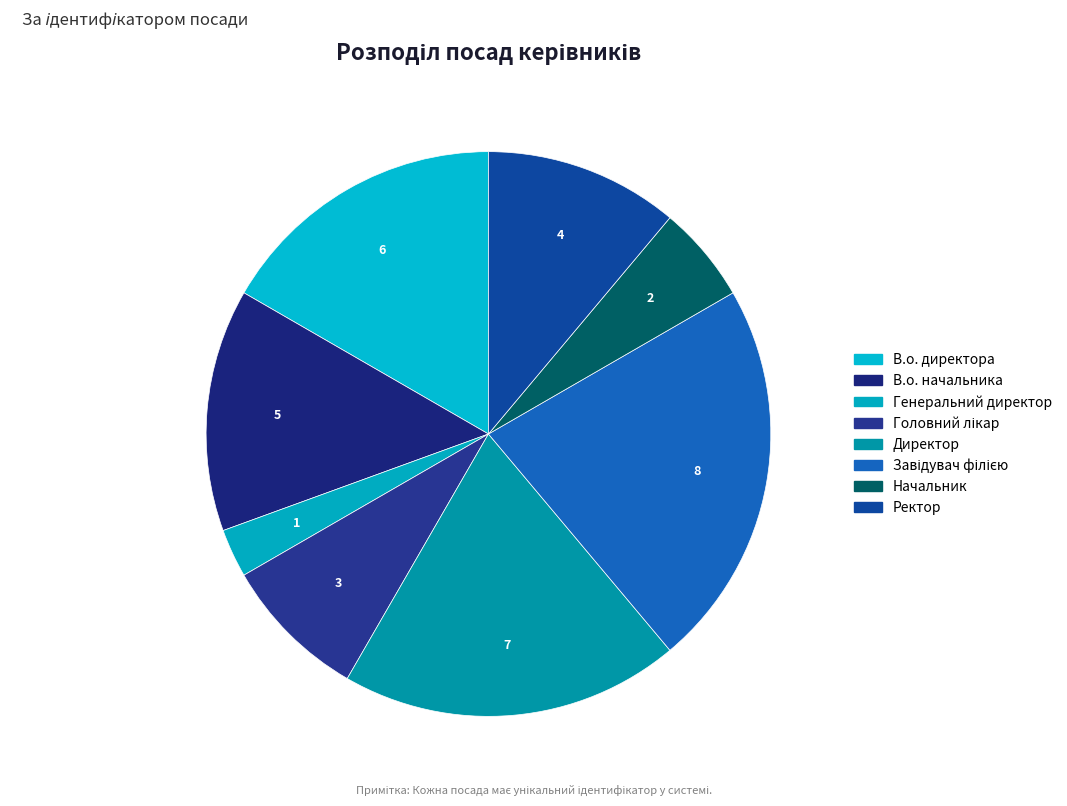

Between В.о. начальника and В.о. директора, which is larger?

В.о. директора